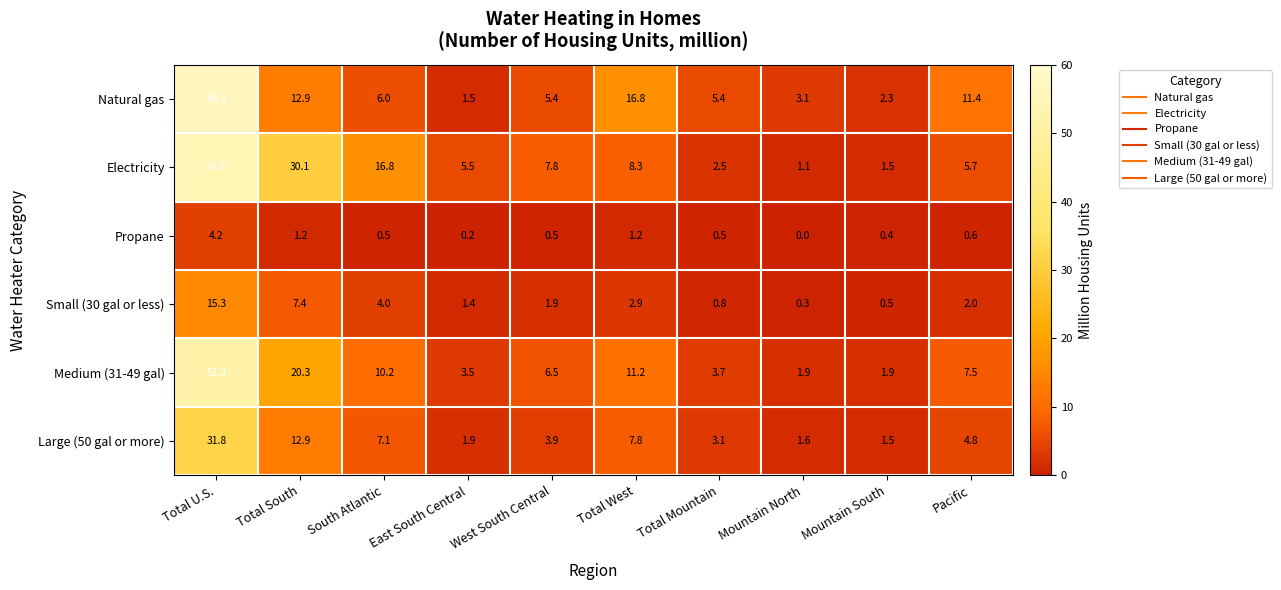

How many categories are shown in the chart?

10